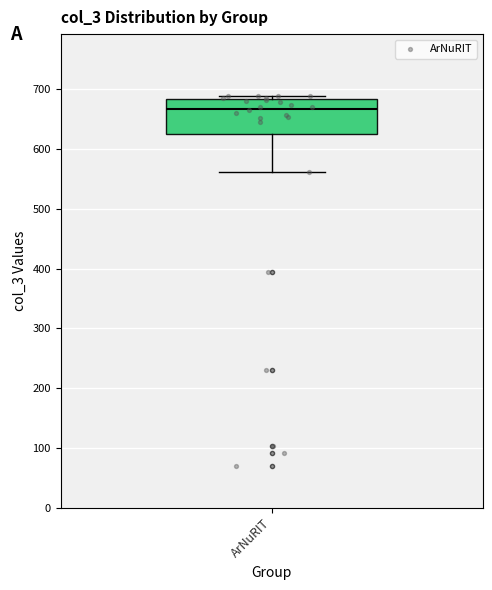

Transcribe this box plot: give where the median line is, the range the box spans, and where the two whiskers end, as read against the y-axis. The values are not printed on the chart, so give them approximately, as read against the axis.

median 670, box 620 to 680, whiskers 560 to 690